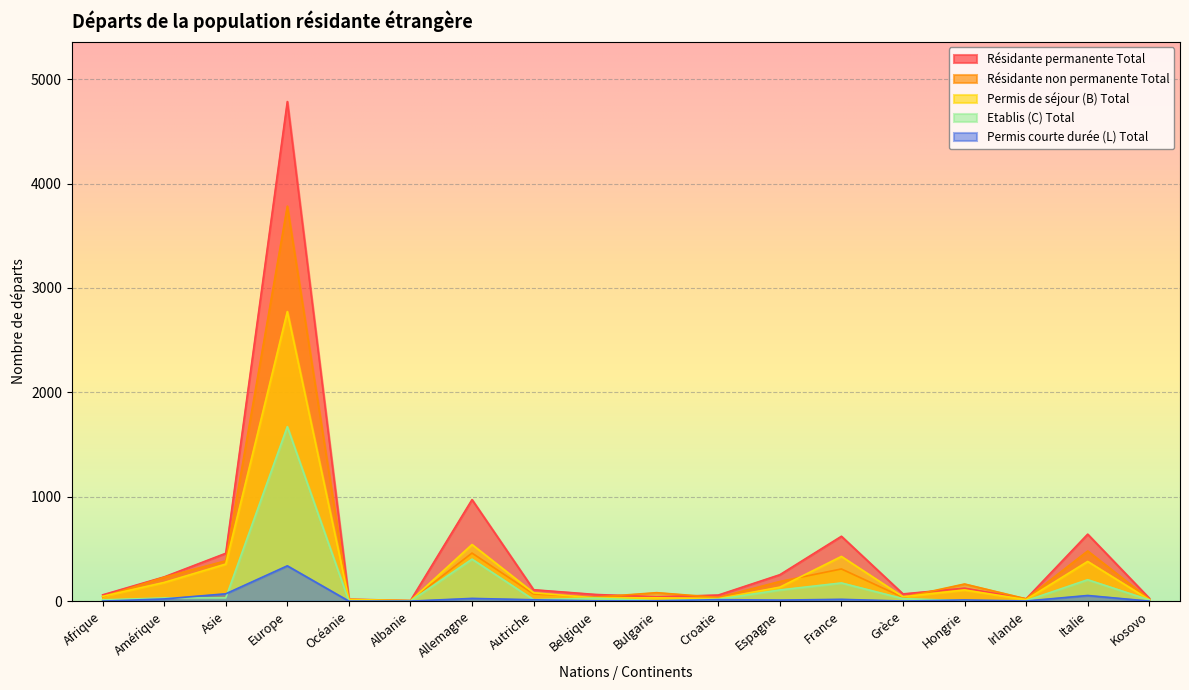

After their last crossing, which series has the higher values: Résidante permanente Total or Résidante non permanente Total?

Résidante non permanente Total